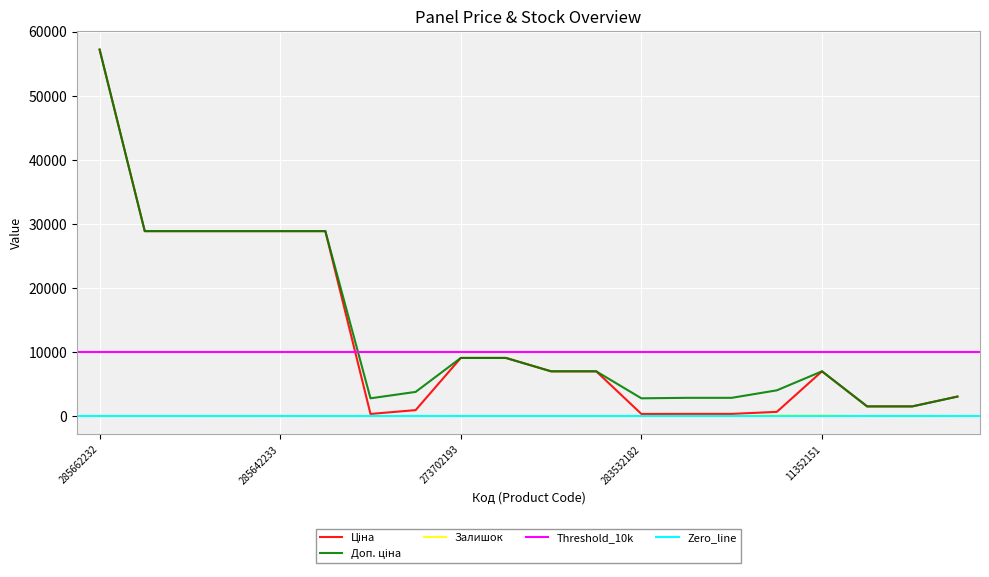

Reading right to left, what are all the values shown in this chart?

Ціна: 274992152=3059.7	24221043=1526.8	24221099=1526.8	11352151=7002.7	283502182=672.7	283522151=358.0	283522182=358.0	283532182=348.6	11352182=7002.7	11352184=7002.7	273702194=9092.0	273702193=9092.0	283892151=947.6	283532151=348.6	285642231=28890.3	285642233=28890.3	285642234=28890.3	285642235=28890.3	285642236=28890.3	285662232=57235.5
Доп. ціна: 274992152=3060.0	24221043=1527.0	24221099=1527.0	11352151=7002.7	283502182=4036.0	283522151=2863.8	283522182=2863.8	283532182=2789.2	11352182=7002.7	11352184=7002.7	273702194=9092.0	273702193=9092.0	283892151=3790.3	283532151=2789.2	285642231=28890.3	285642233=28890.3	285642234=28890.3	285642235=28890.3	285642236=28890.3	285662232=57235.5
Залишок: 274992152=31.0	24221043=4.0	24221099=16.0	11352151=105.0	283502182=106.0	283522151=16.0	283522182=16.0	283532182=16.0	11352182=10.0	11352184=18.0	273702194=18.0	273702193=20.0	283892151=27.0	283532151=16.0	285642231=10.0	285642233=18.0	285642234=11.0	285642235=14.0	285642236=17.0	285662232=13.0